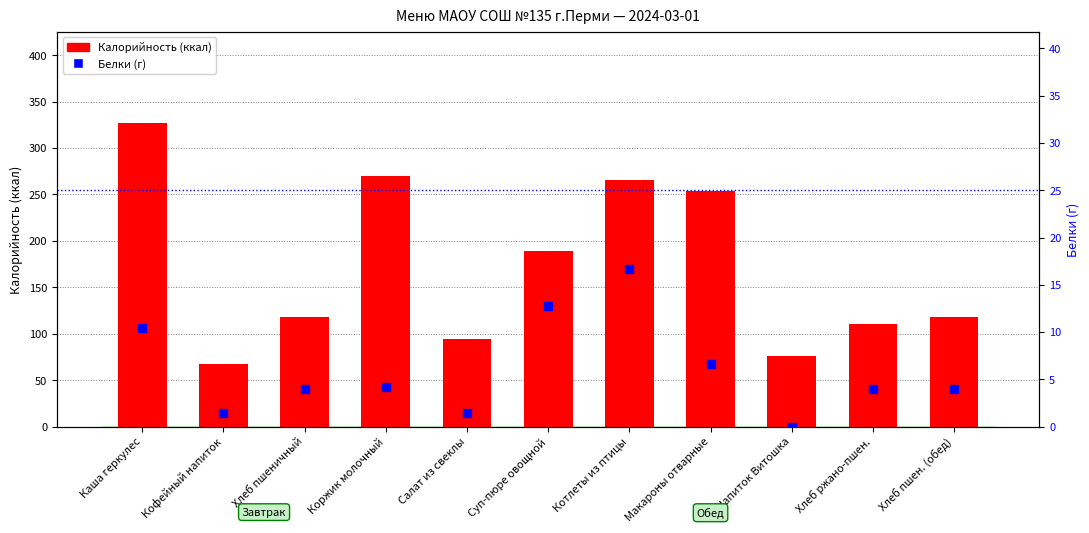

Reading left to right, what are all the values shown in this chart?

Калорийность (ккал): Каша геркулес=327.2	Кофейный напиток=67.1	Хлеб пшеничный=118.0	Коржик молочный=269.4	Салат из свеклы=94.0	Суп-пюре овощной=189.3	Котлеты из птицы=265.5	Макароны отварные=254.3	Напиток Витошка=76.0	Хлеб ржано-пшен.=110.6	Хлеб пшен. (обед)=118.0
Белки (г): Каша геркулес=10.4	Кофейный напиток=1.4	Хлеб пшеничный=4.0	Коржик молочный=4.2	Салат из свеклы=1.4	Суп-пюре овощной=12.8	Котлеты из птицы=16.7	Макароны отварные=6.7	Напиток Витошка=0.0	Хлеб ржано-пшен.=4.0	Хлеб пшен. (обед)=4.0